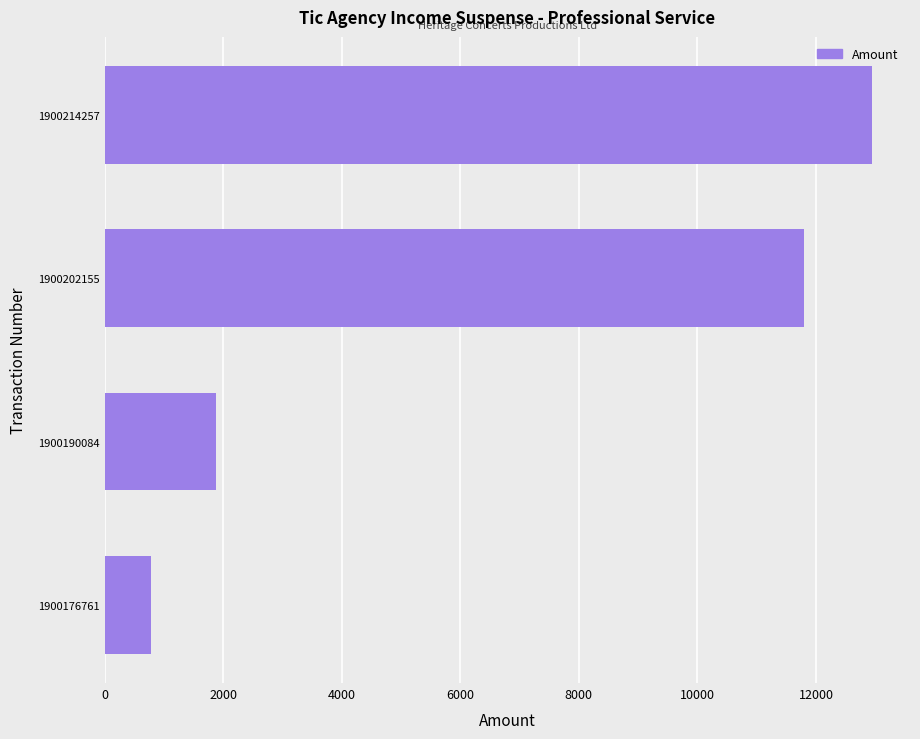

The value at 1900190084 is 1876.2. True or false?

True